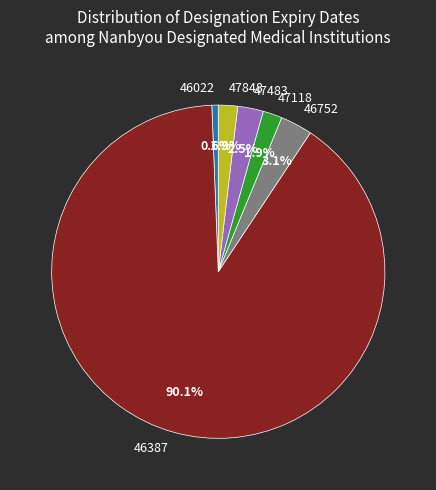

To the nearest percent, what percentage of the pie is 46022?

1%